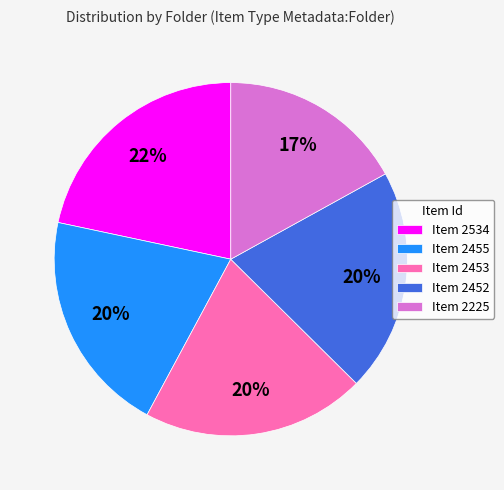

True or false: Item 2452 accounts for 32% of the total.

False